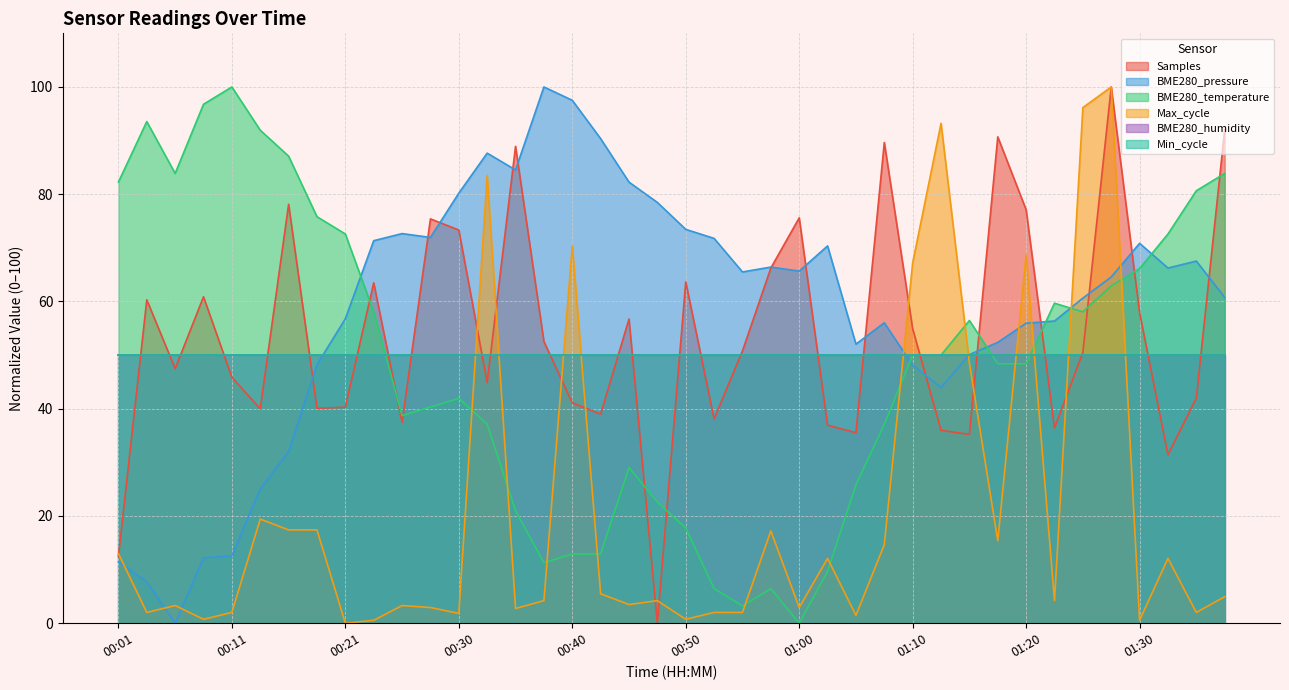

At how many categories does at least one series exceed 73?

27